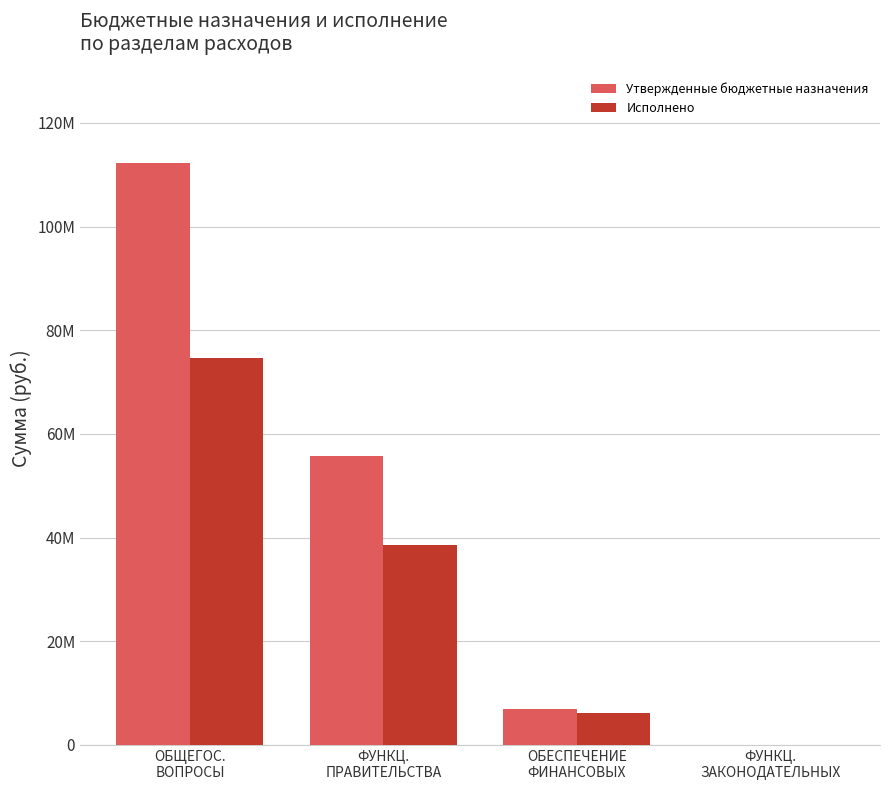

What is the difference between the maximum and minimum values in the Исполнено series?

74693761.0